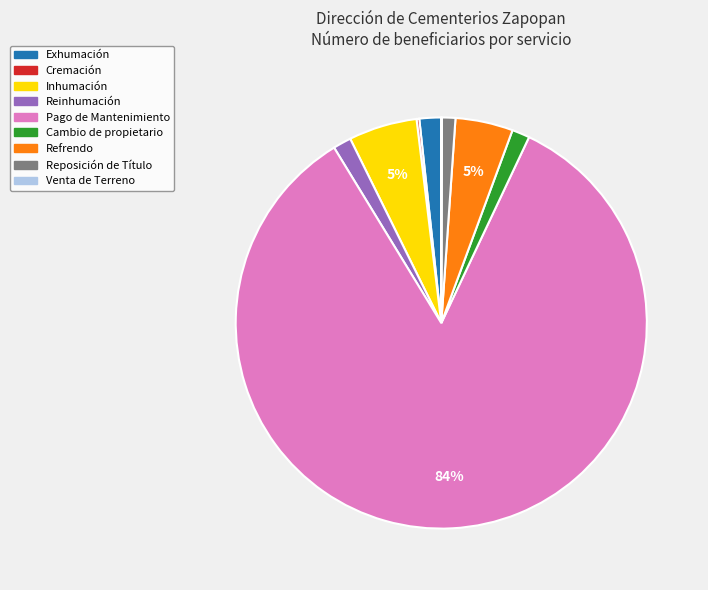

Is there any slice that represents more than half of the pie?

Yes